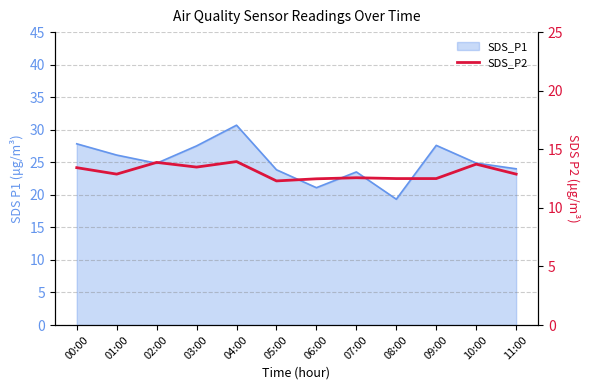

The chart shows a value of 3.4 at 06:00. True or false?

False